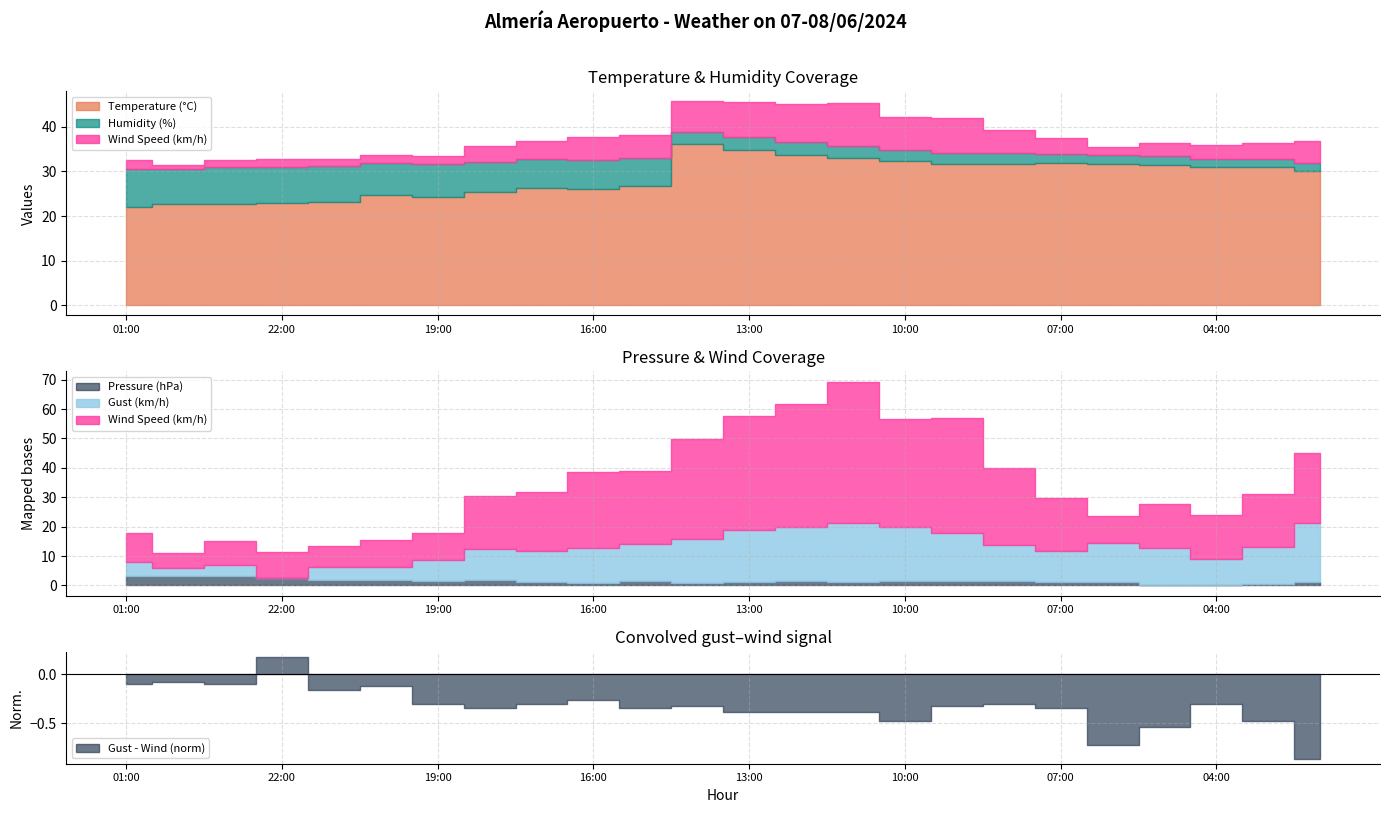

True or false: Humidity (%) has a value of 6.5 at 05:00.

False